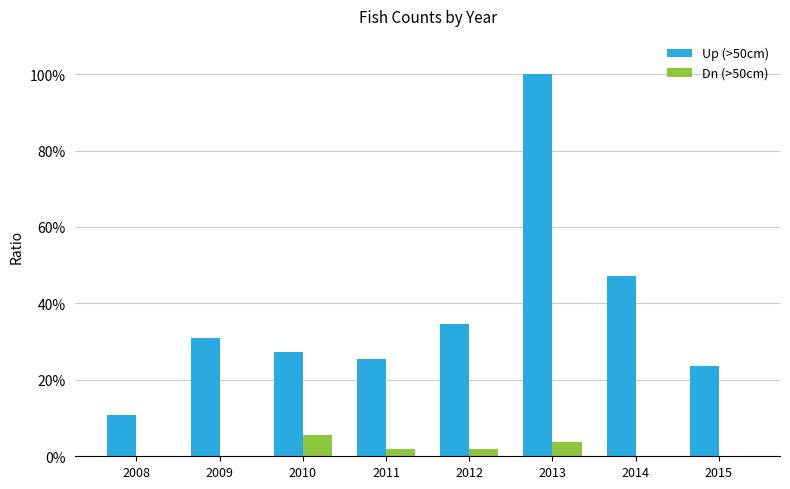

Are the bars horizontal?

No